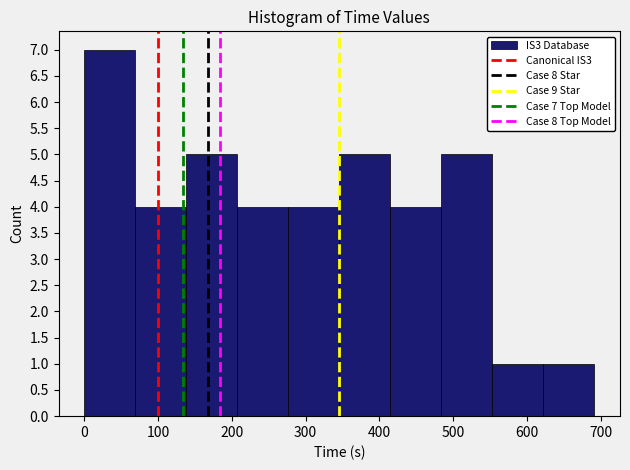

Over which range of the x-axis is the bar tallest?

0 to 70